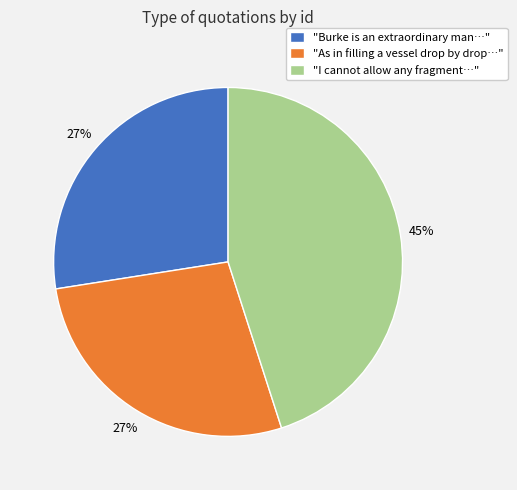

True or false: "Burke is an extraordinary man…" accounts for 33% of the total.

False